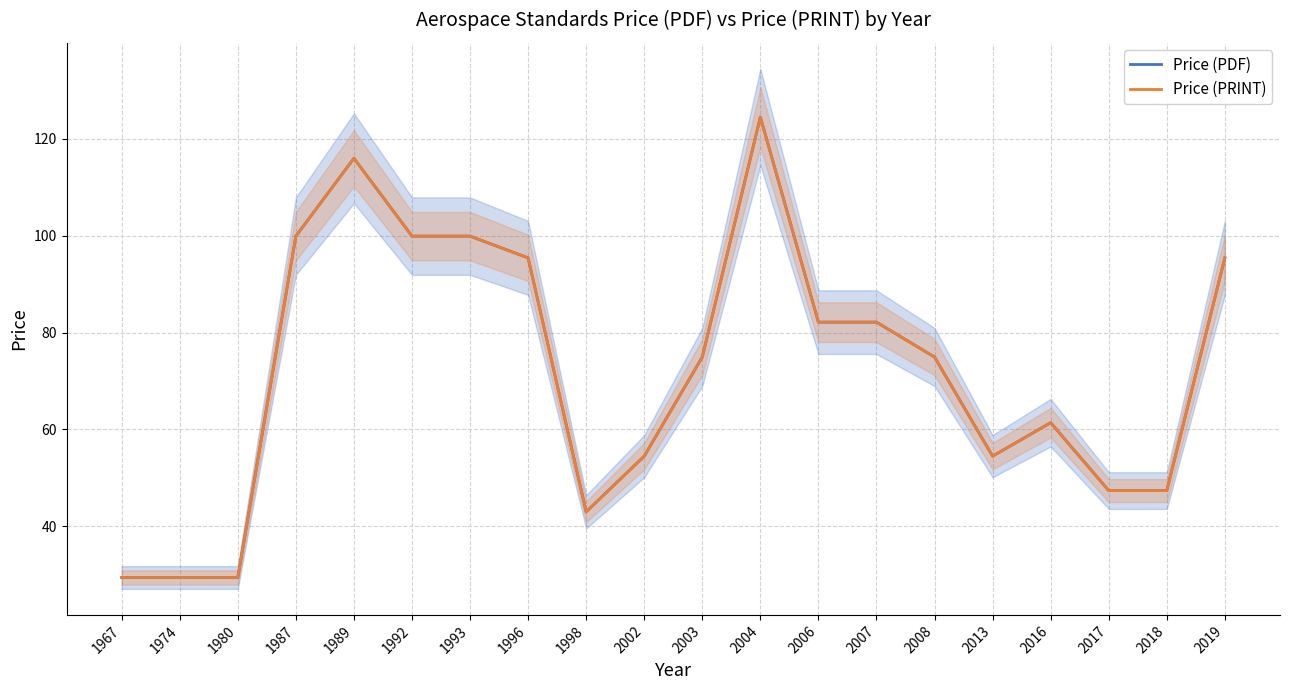

Which series has the widest spread of values?

Price (PDF)